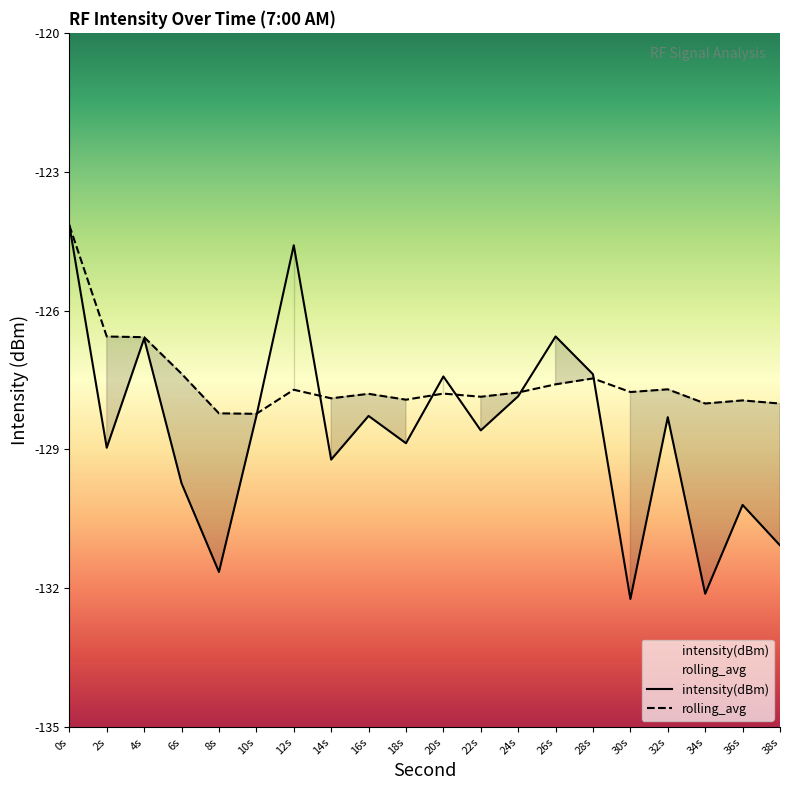

The rolling_avg series shows -220.9 at 16s. True or false?

False